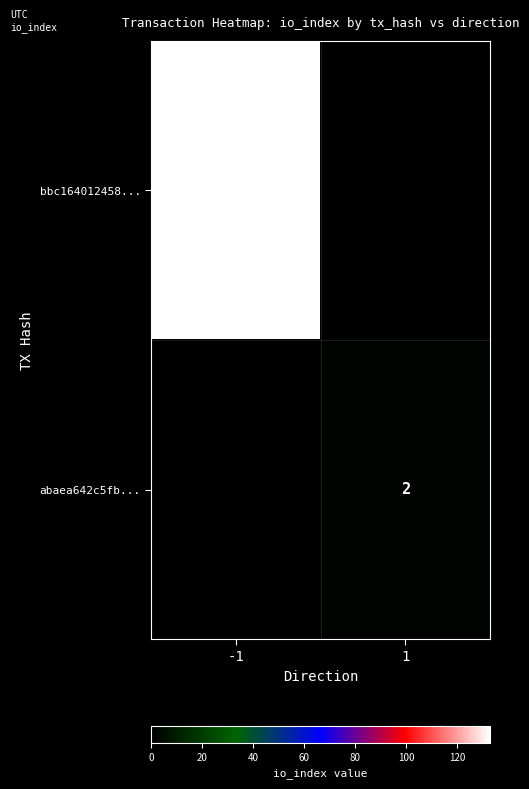

What is the greatest value displayed?

133